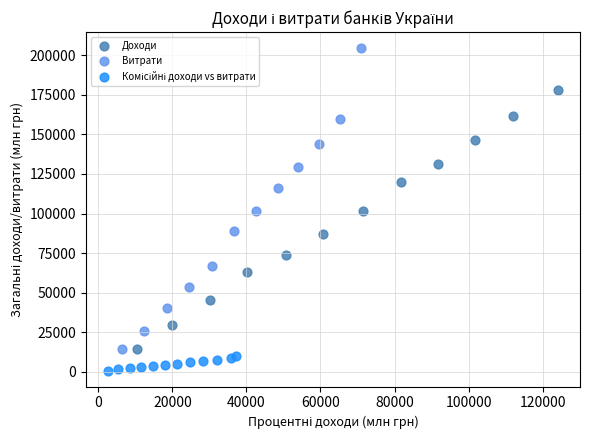

Which series contains the highest Y value?

Витрати